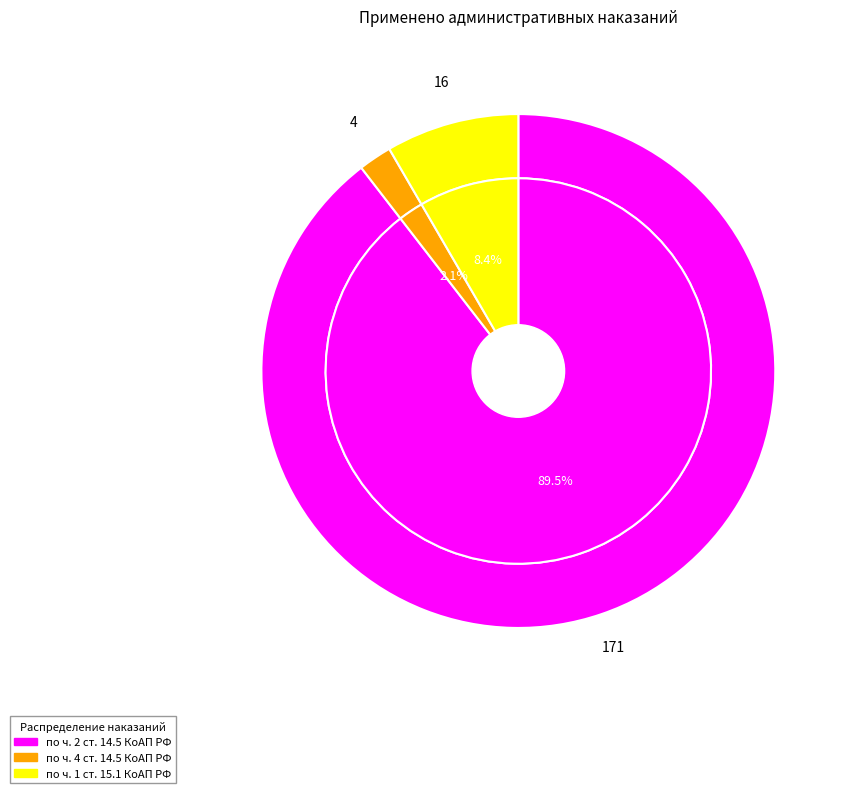

Which slice is the smallest?

по ч. 4 ст. 14.5 КоАП РФ